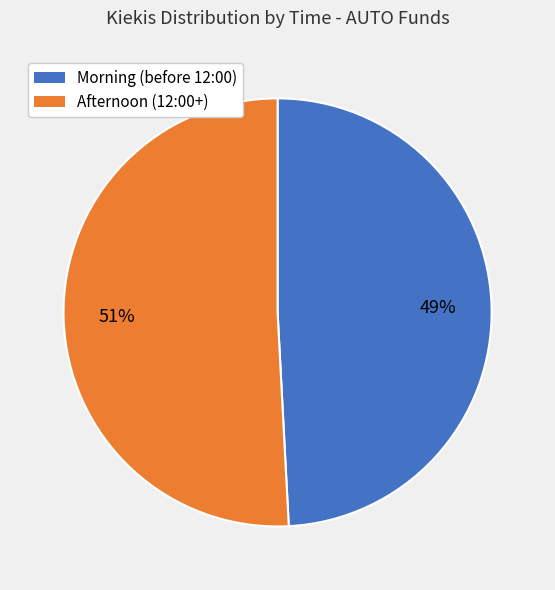

To the nearest percent, what portion does Morning (before 12:00) represent?

49%